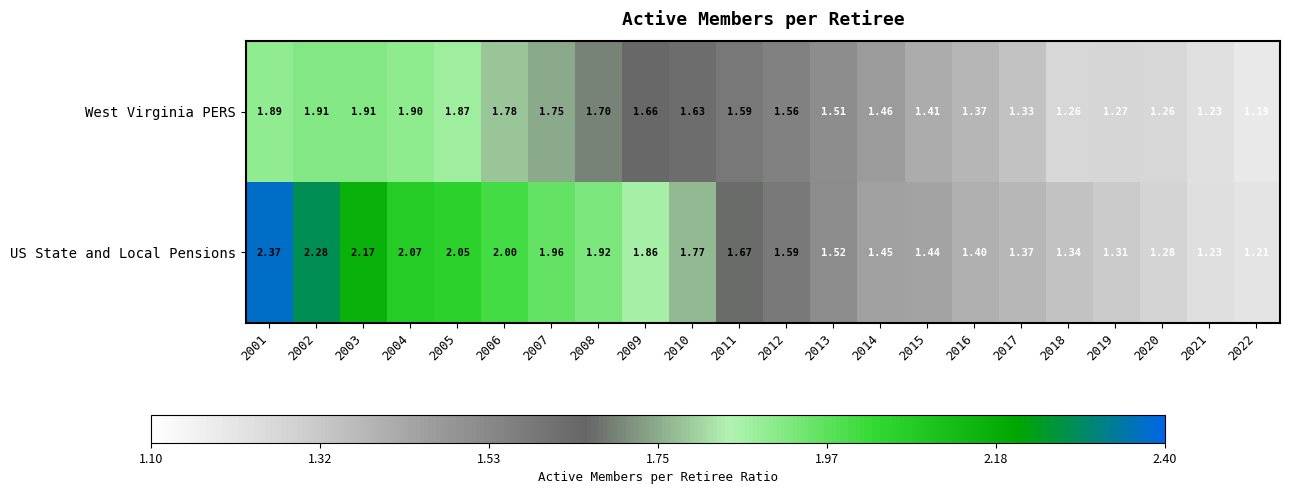

Which series has the largest total across all categories?

US State and Local Pensions